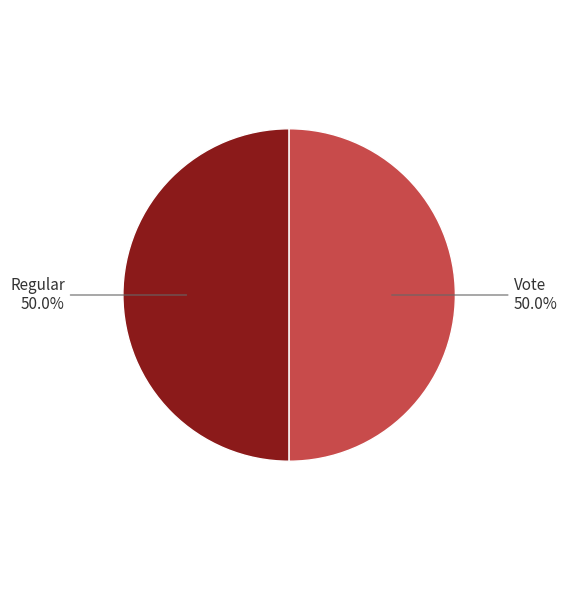

Approximately how many times larger is the value at Vote compared to Regular?

1.0